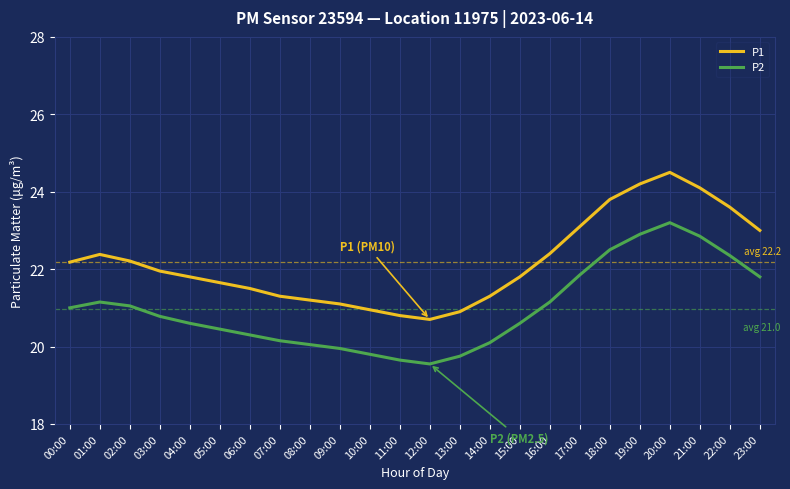

At which category does the chart reach its peak across all series?

20:00